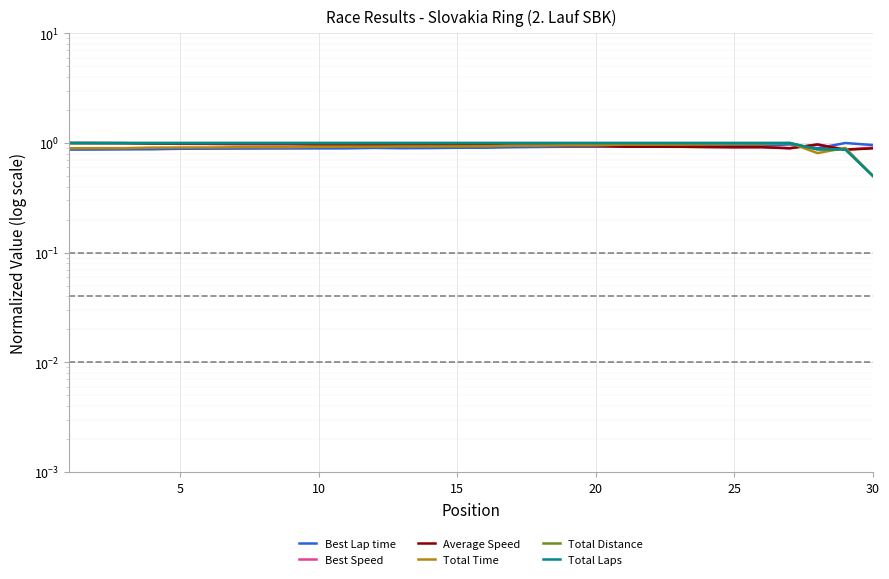

How many lines are shown in the chart?

6